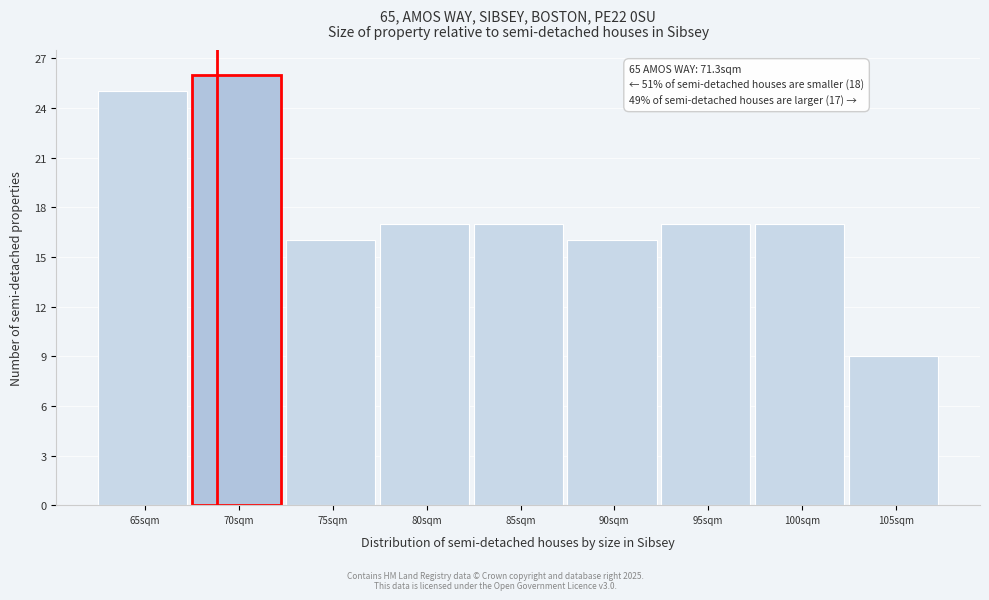

Reading right to left, list all the values displayed in this chart.

9	17	17	16	17	17	16	26	25